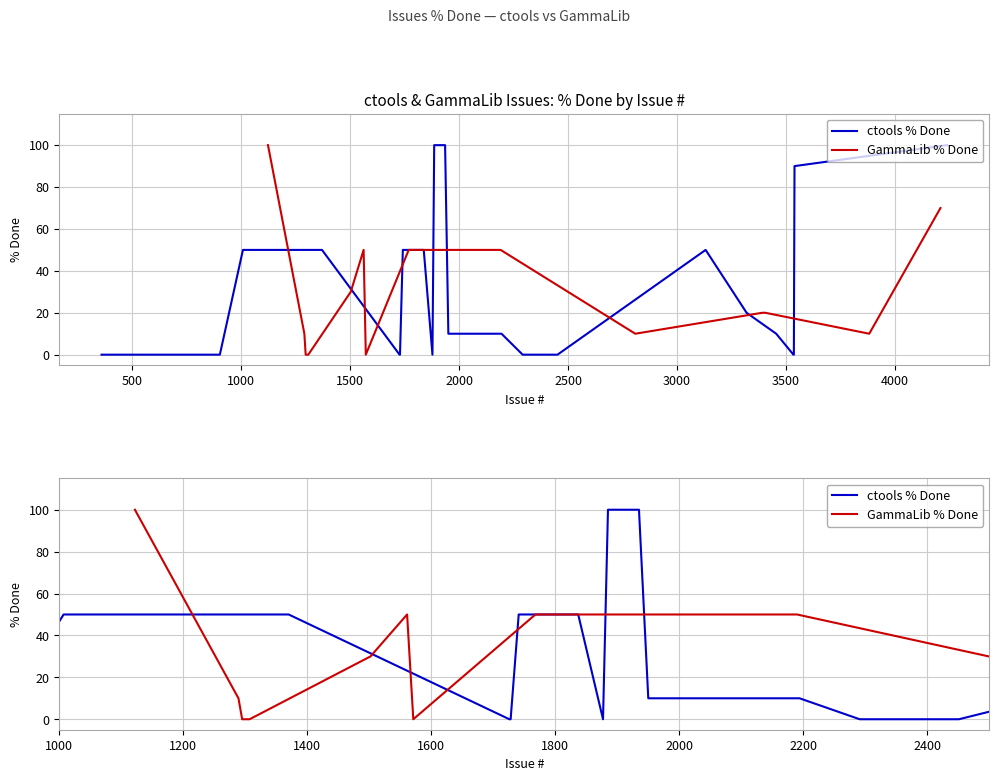

How many lines are shown in the chart?

2